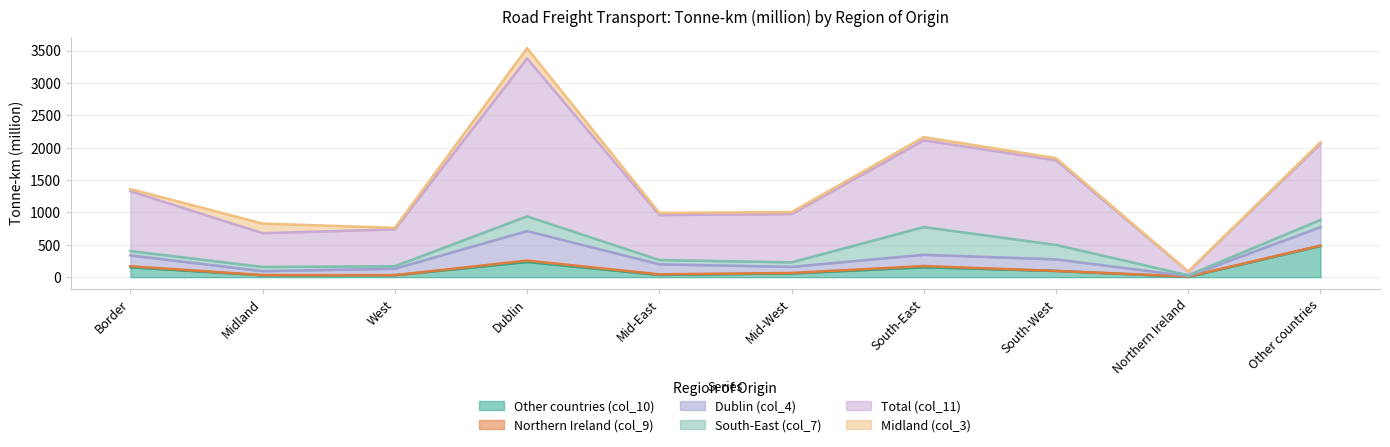

Between West and Dublin, which series saw the biggest shift?

Total (col_11)